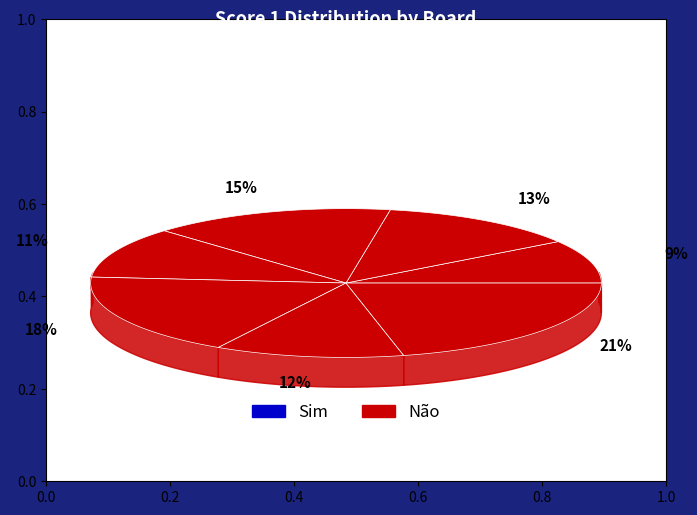

Is there any slice that represents more than half of the pie?

No